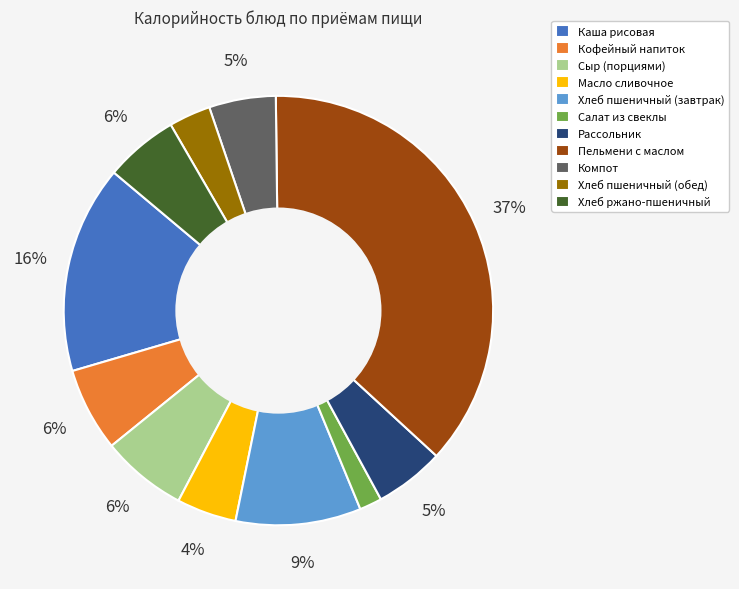

Is there any slice that represents more than half of the pie?

No